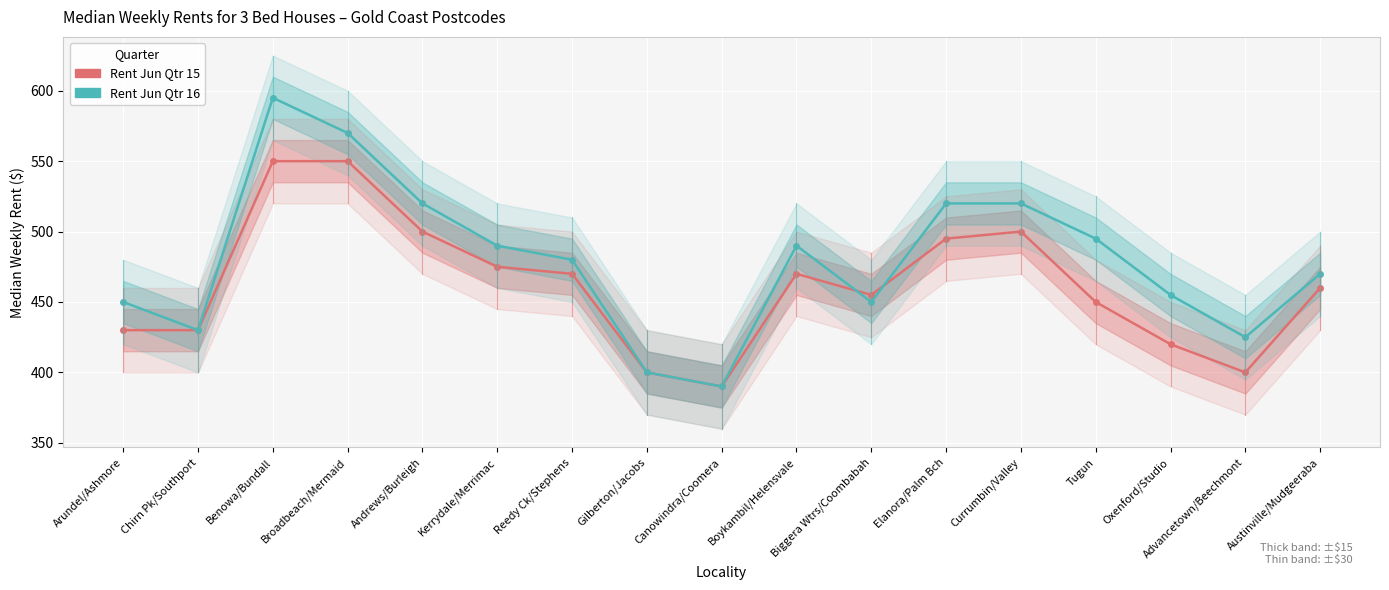

How many times do Rent Jun Qtr 16 and Rent Jun Qtr 15 cross each other?

2